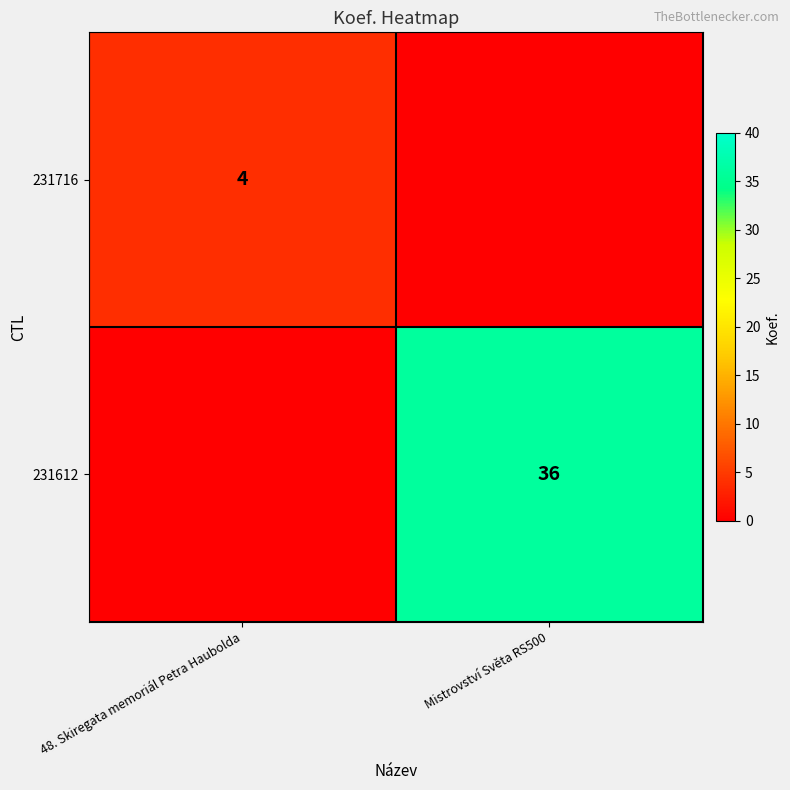

The 231612 series shows 36 at Mistrovství Světa RS500. True or false?

True